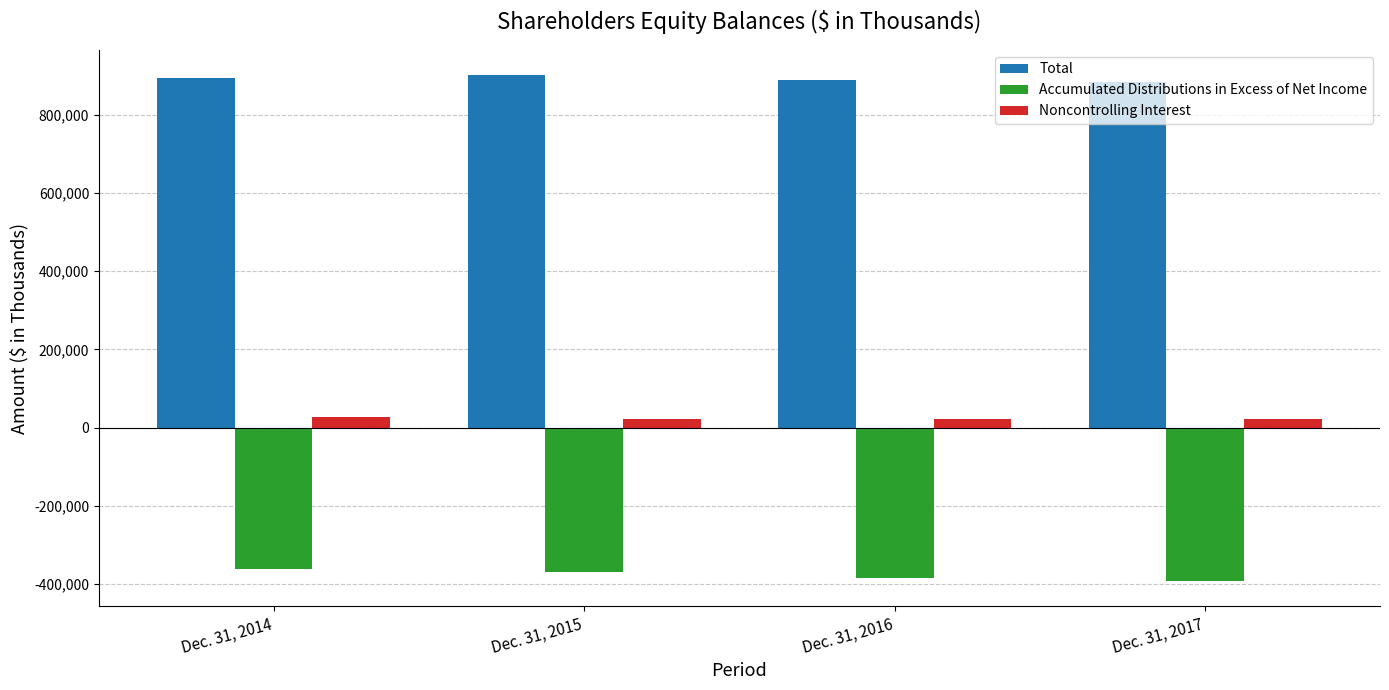

What is the total value across all series at Dec. 31, 2015?

554586